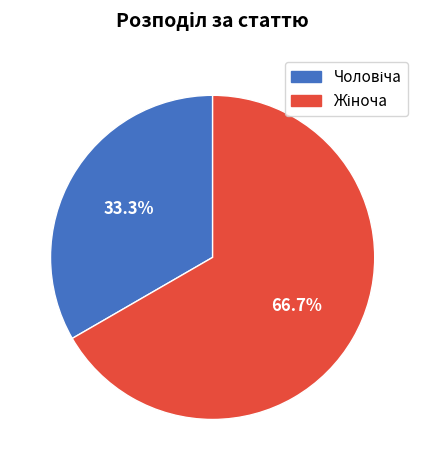

Which category accounts for the majority?

Жіноча